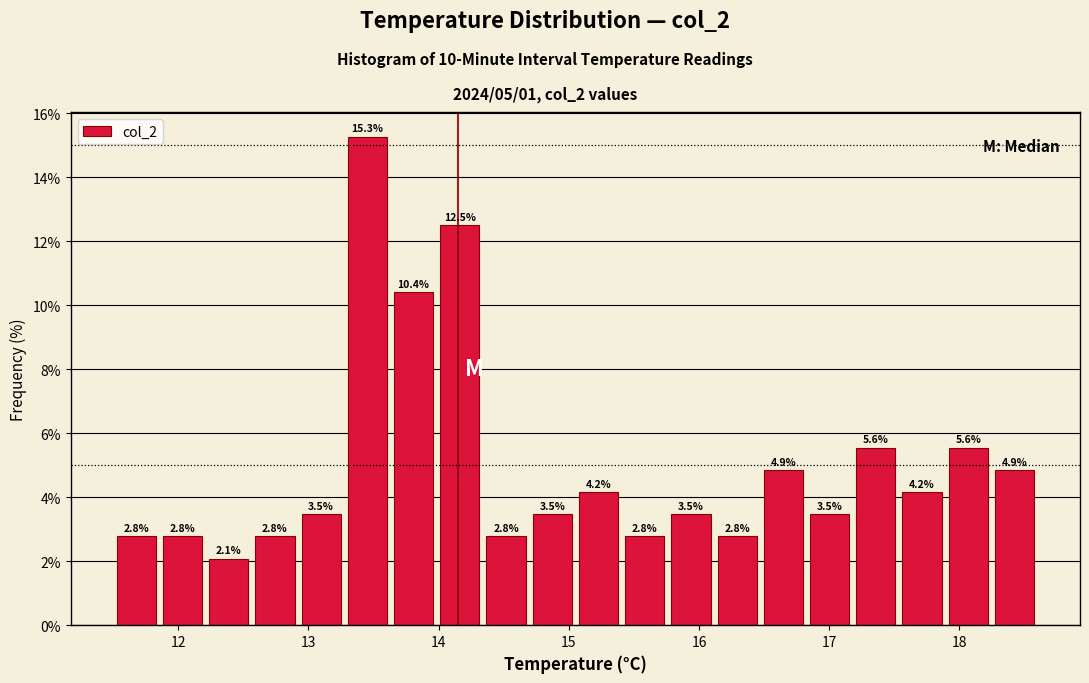

Around what value on the x-axis is the tallest bar? Give the approximate position of its centre, as read against the axis.

13.5